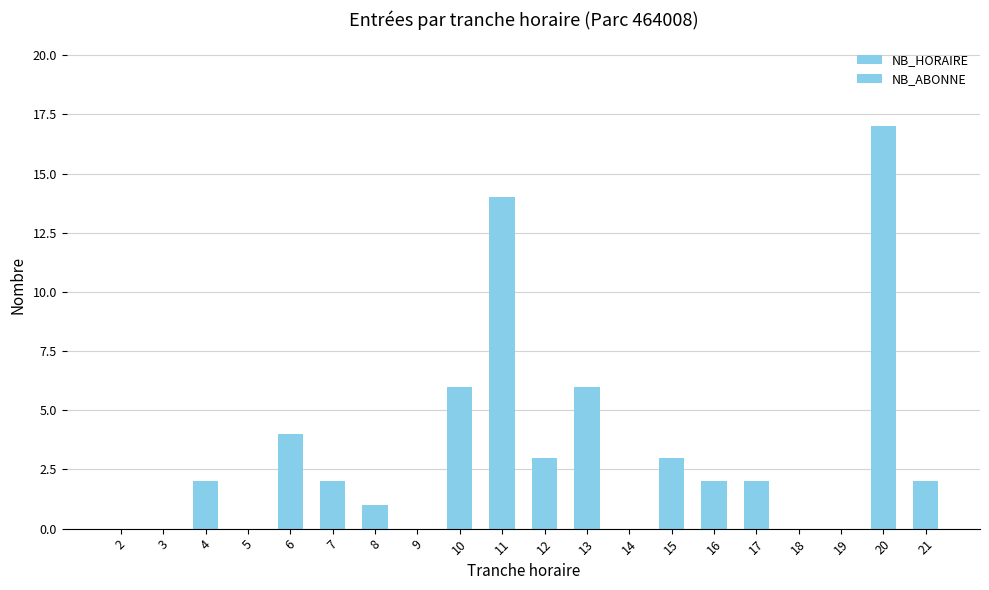

Which has a higher value, 3 or 8?

3